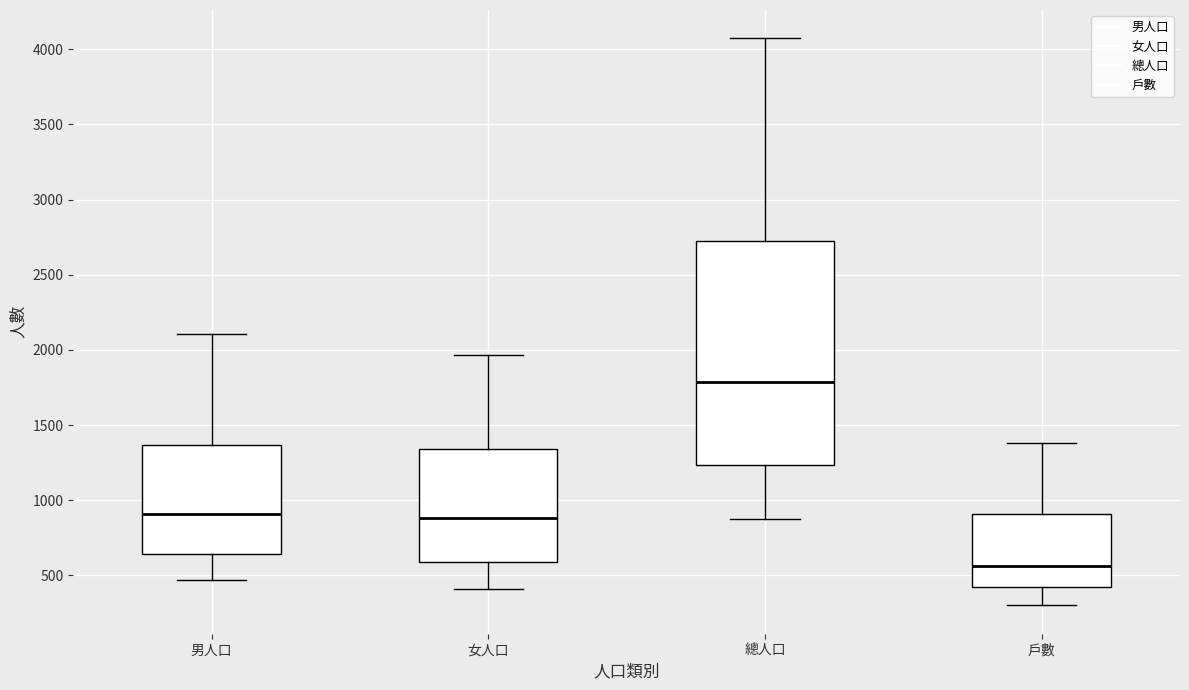

Reading left to right, transcribe this box plot: for each box, give where its median line is, the range the box spans, and where its two whiskers end, as read against the y-axis. The values are not printed on the chart, so give them approximately, as read against the axis.

男人口: median 900, box 650 to 1350, whiskers 450 to 2100
女人口: median 900, box 600 to 1350, whiskers 400 to 1950
總人口: median 1800, box 1250 to 2750, whiskers 900 to 4050
戶數: median 550, box 400 to 900, whiskers 300 to 1400